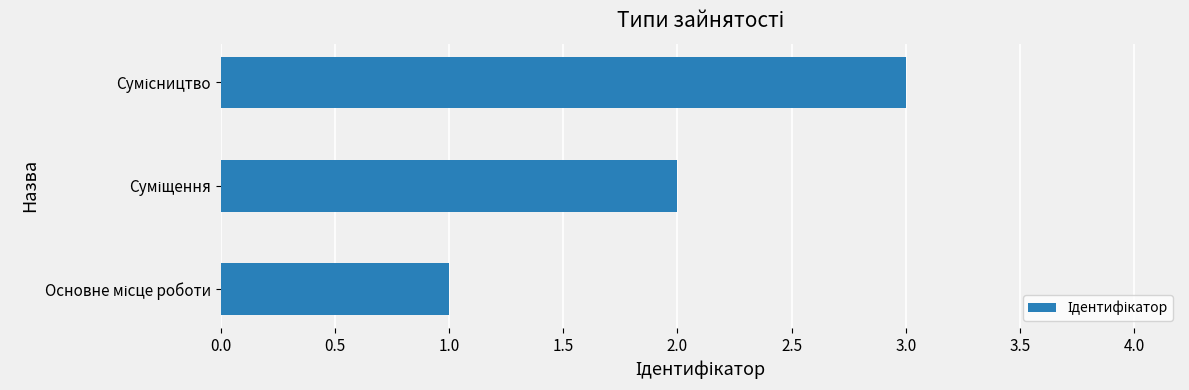

What is the greatest value displayed?

3